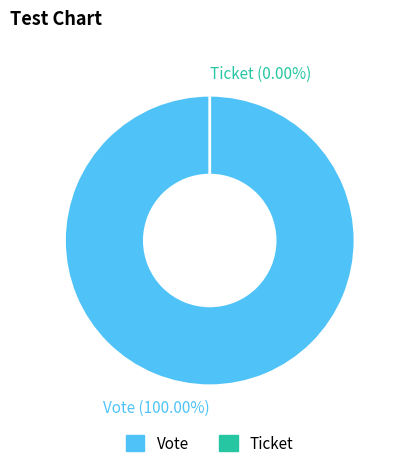

To the nearest percent, what is the average slice percentage?

50%